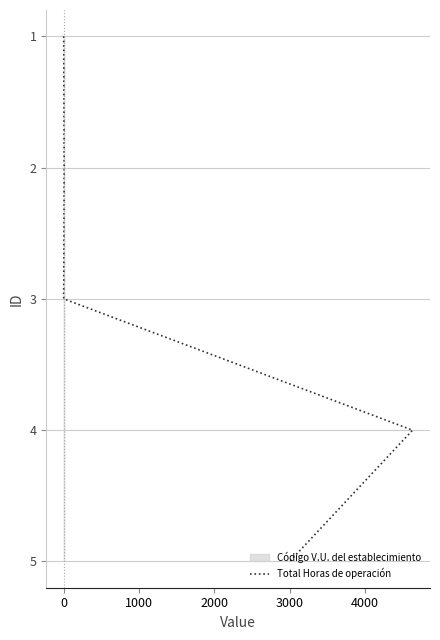

Count the values in the range 2 to 4.

3